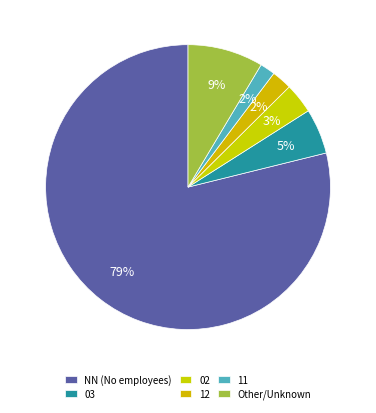

How many slices are in this pie chart?

6